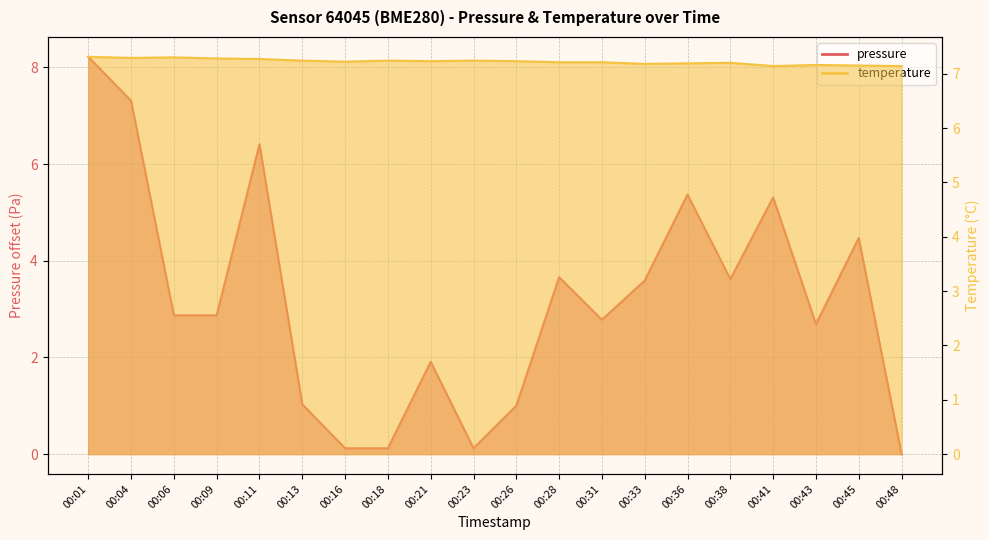

What are all the series names shown in the legend?

pressure, temperature